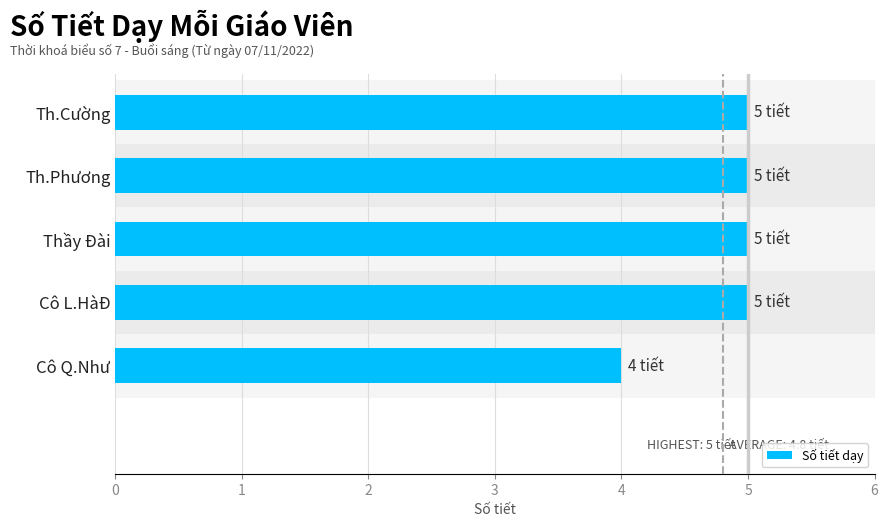

Reading right to left, what are all the values shown in this chart?

4	5	5	5	5